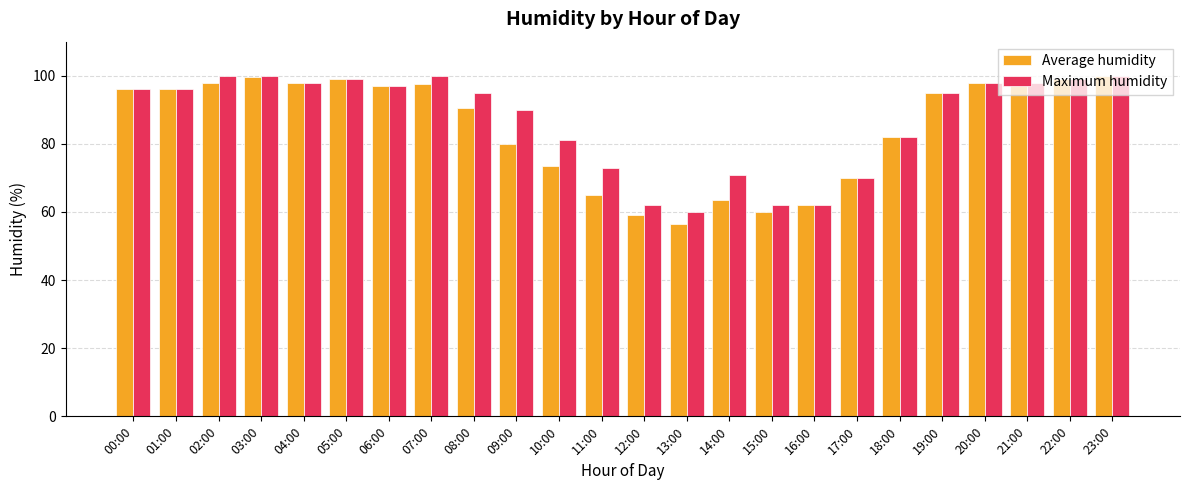

Between 09:00 and 20:00, which series saw the biggest shift?

Average humidity